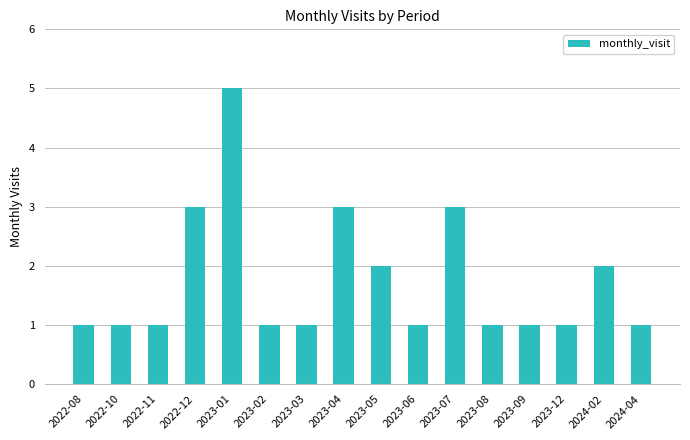

What is the average value?

2